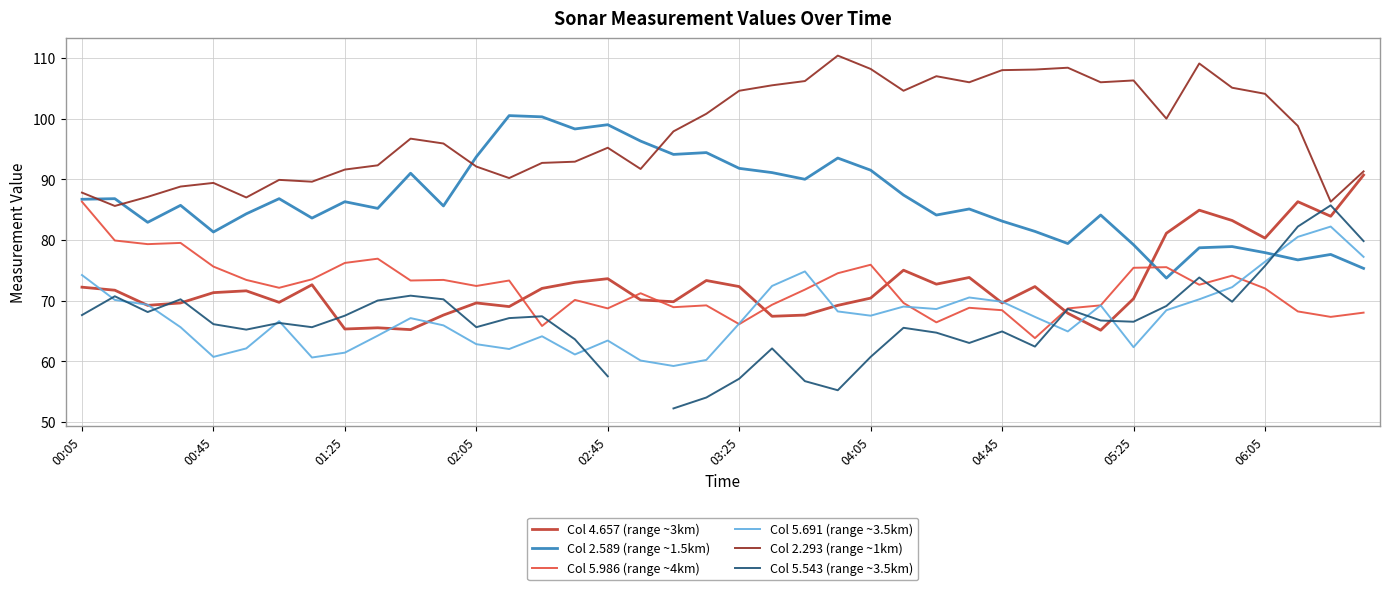

What is the difference between the maximum and minimum values in the Col 2.589 (range ~1.5km) series?

26.8